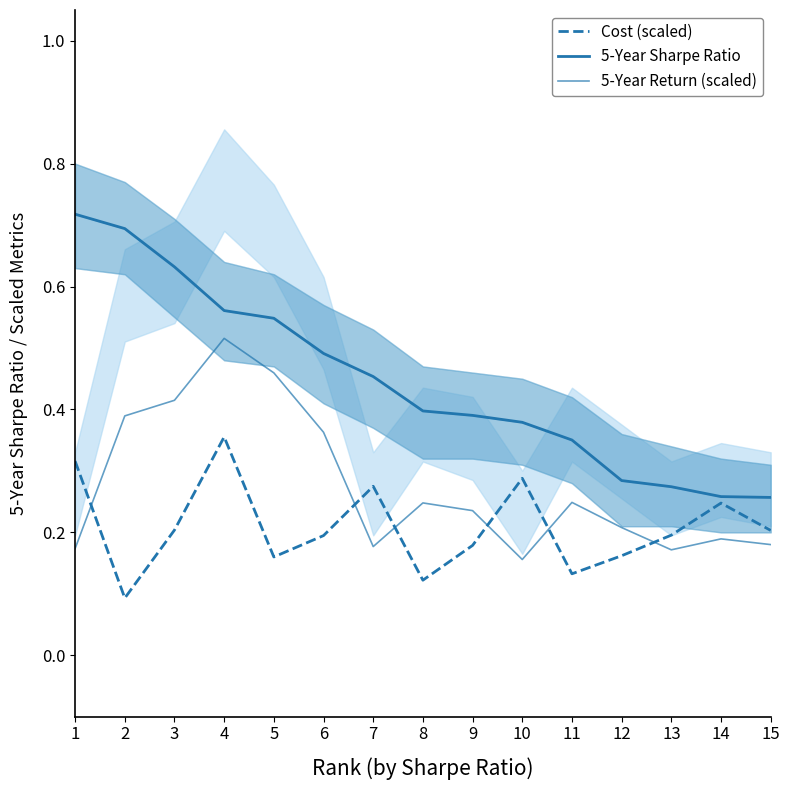

True or false: Cost (scaled) has a value of 0.1 at 11.

True